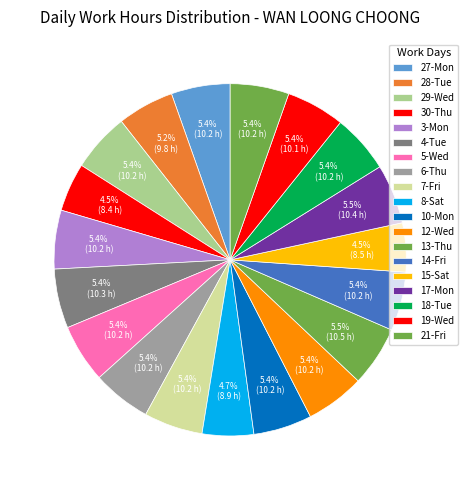

What is the largest slice in the pie chart?

13-Thu